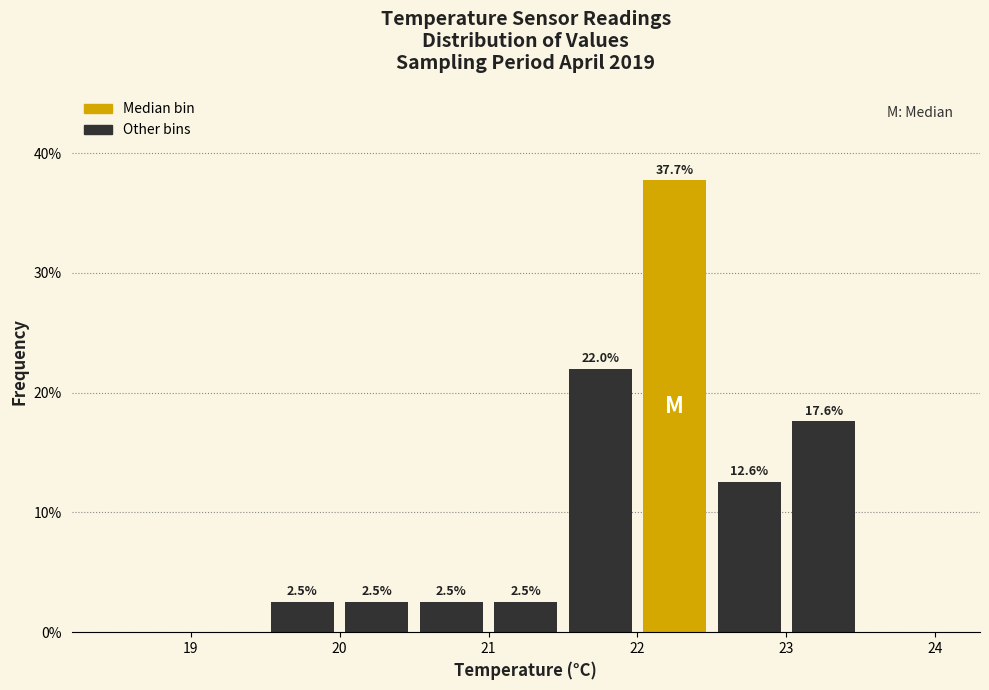

Which range on the x-axis has the tallest bar?

22.0 to 22.5